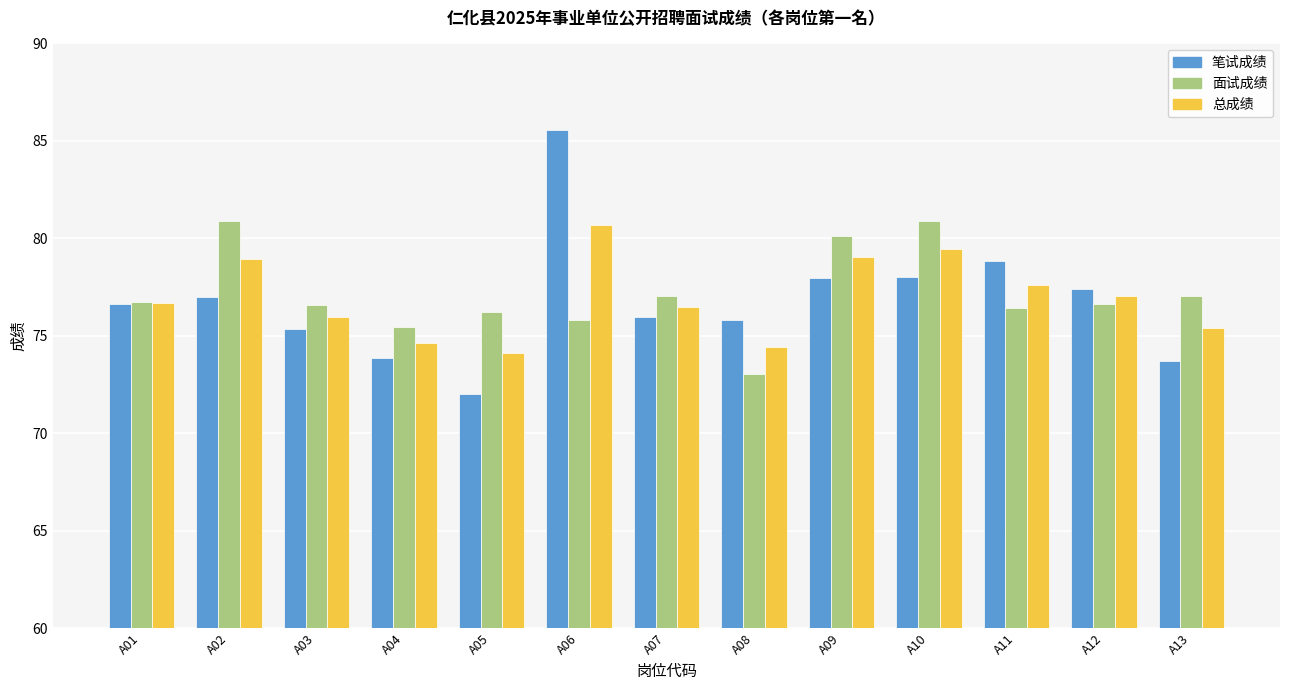

How many groups of bars are there?

13